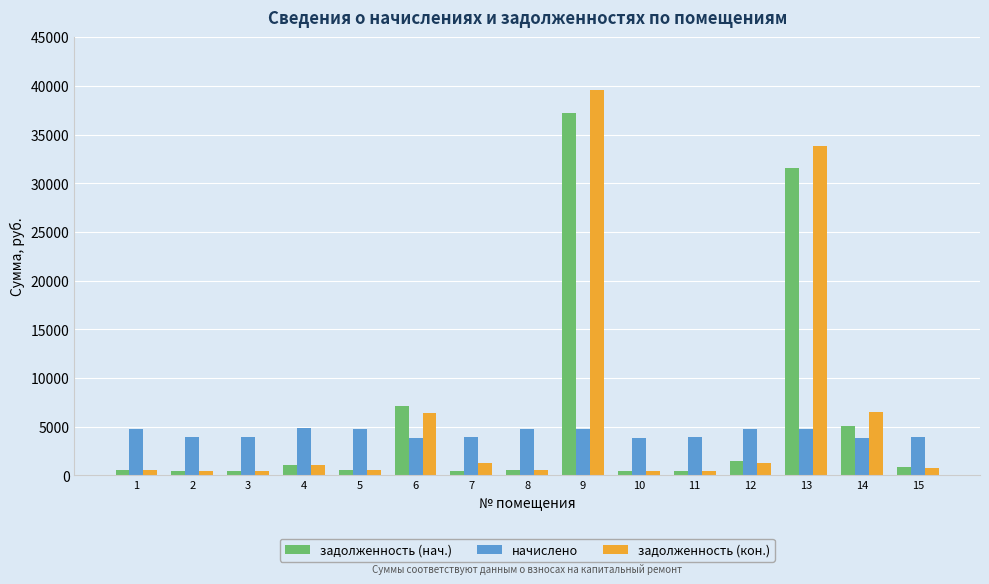

Count the number of data series in this chart.

3